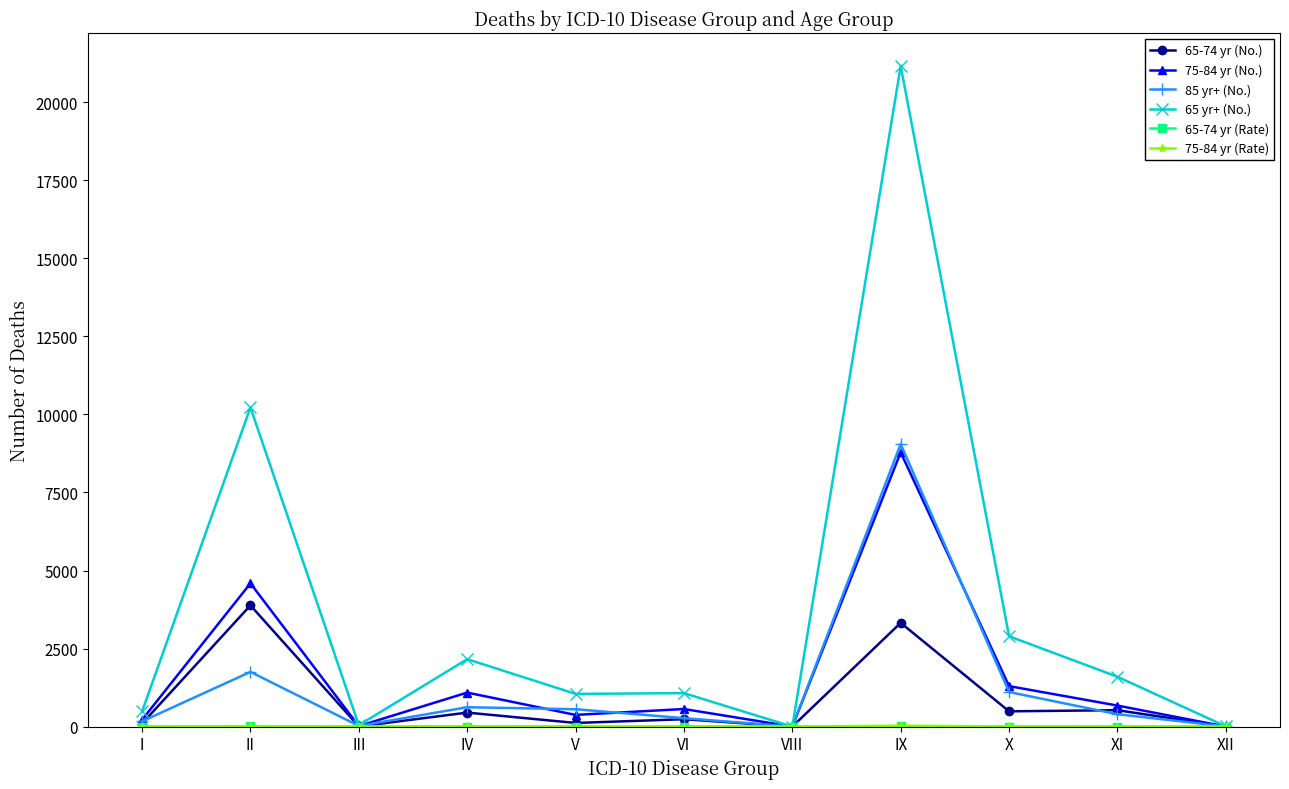

What is the approximate value of 75-84 yr (No.) at X?

1297.0